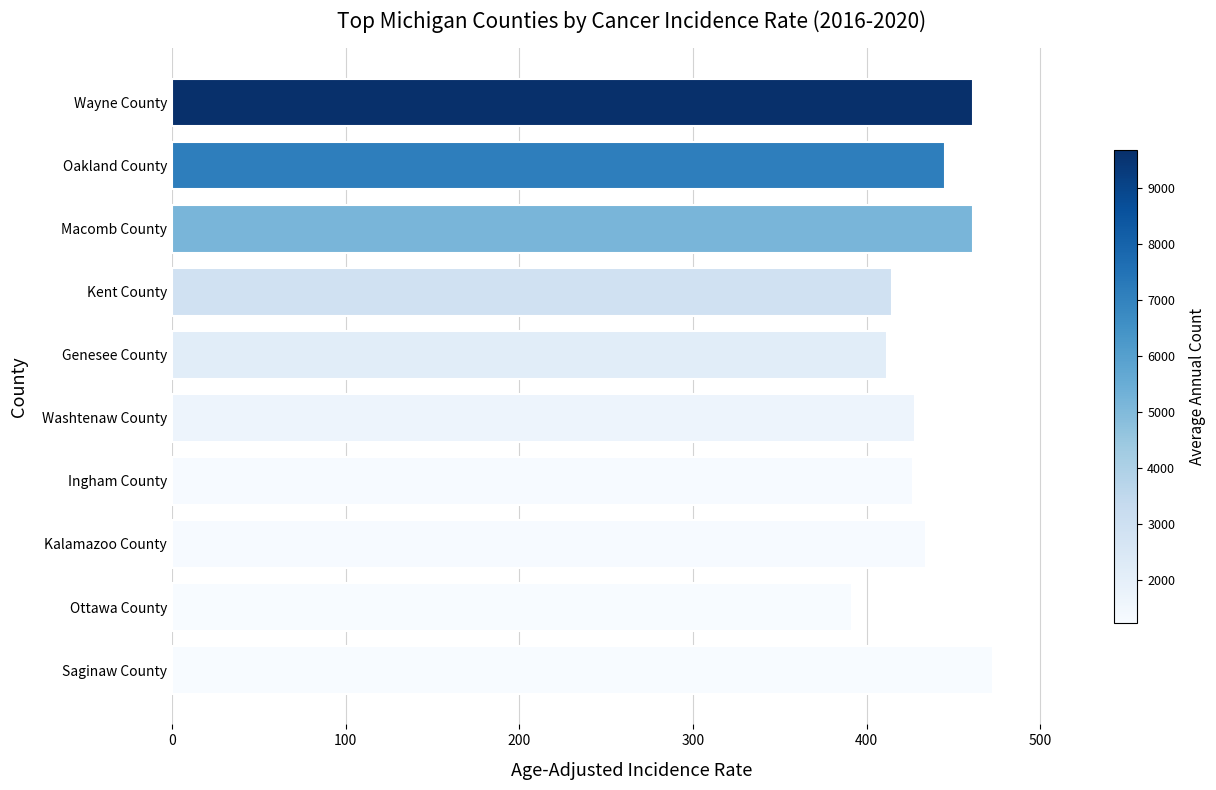

How many data points are above 434?

5